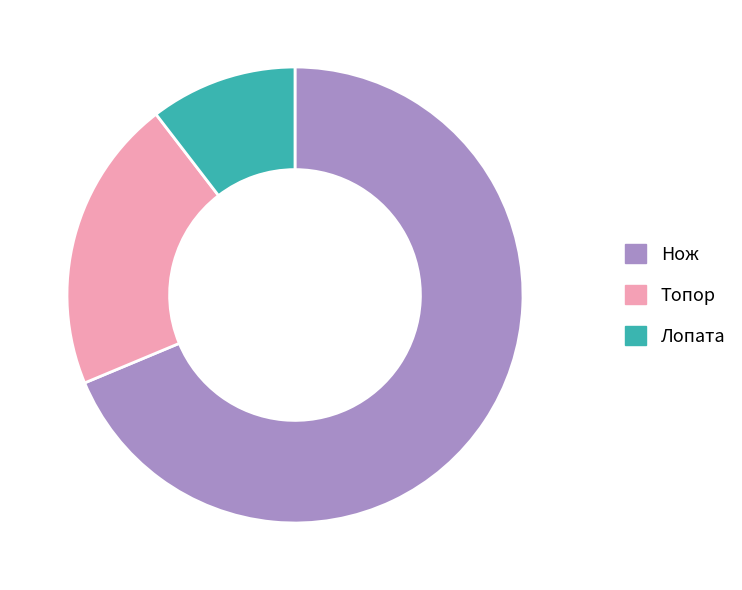

Does any single category account for the majority?

Yes